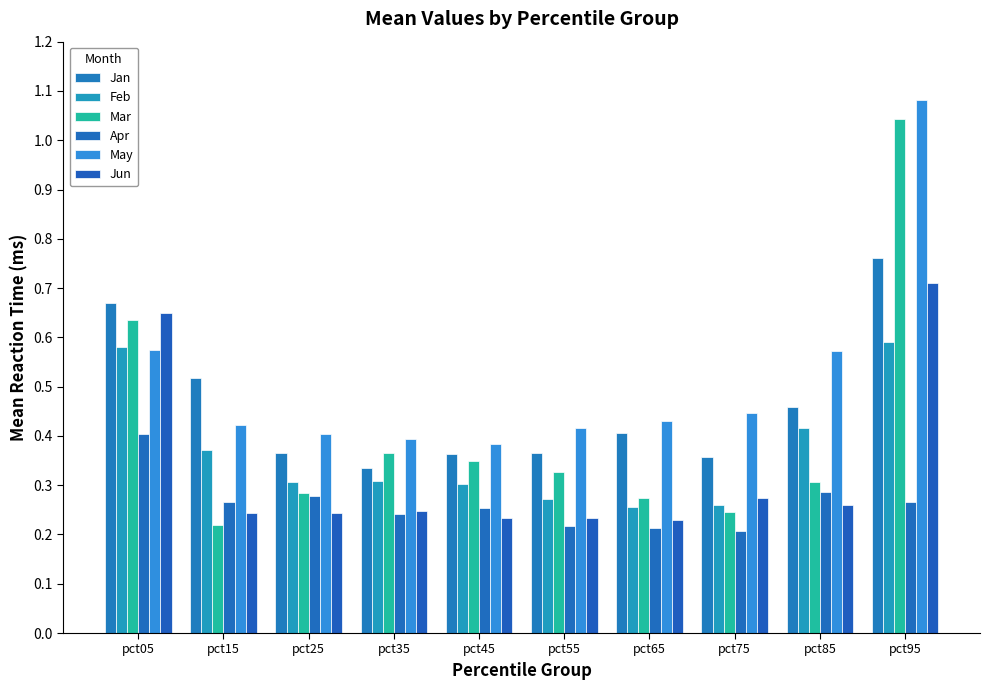

How many categories are shown in the chart?

10